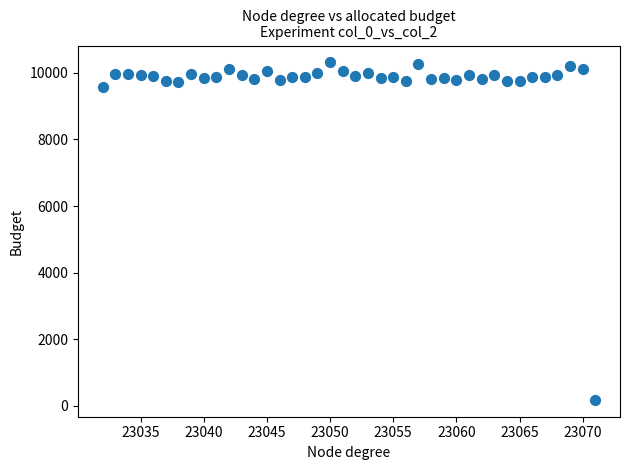

What is the range of X values (max minus min)?

39